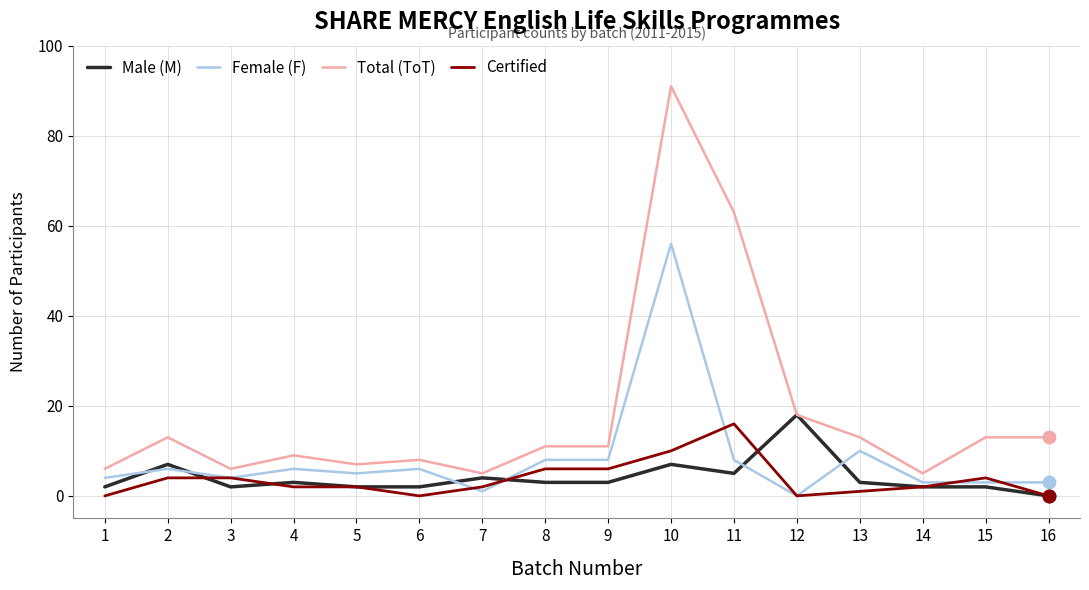

At how many categories does at least one series exceed 85?

1